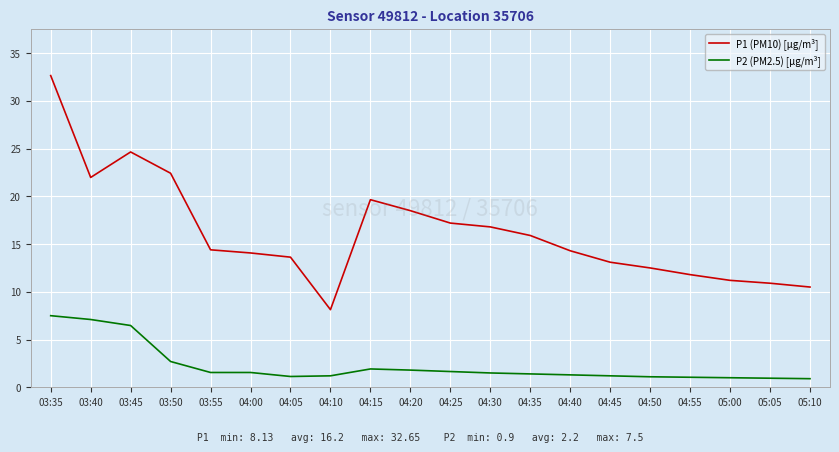

Is the value of P2 (PM2.5) [µg/m³] at 04:25 greater than the value of P1 (PM10) [µg/m³] at 04:40?

No